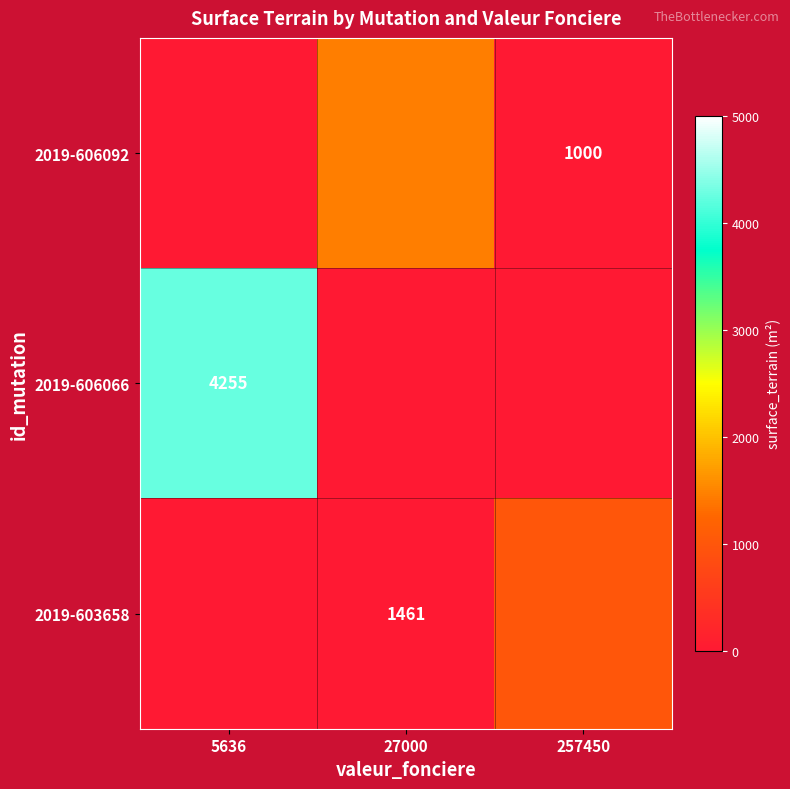

At how many categories does at least one series exceed 1511?

1